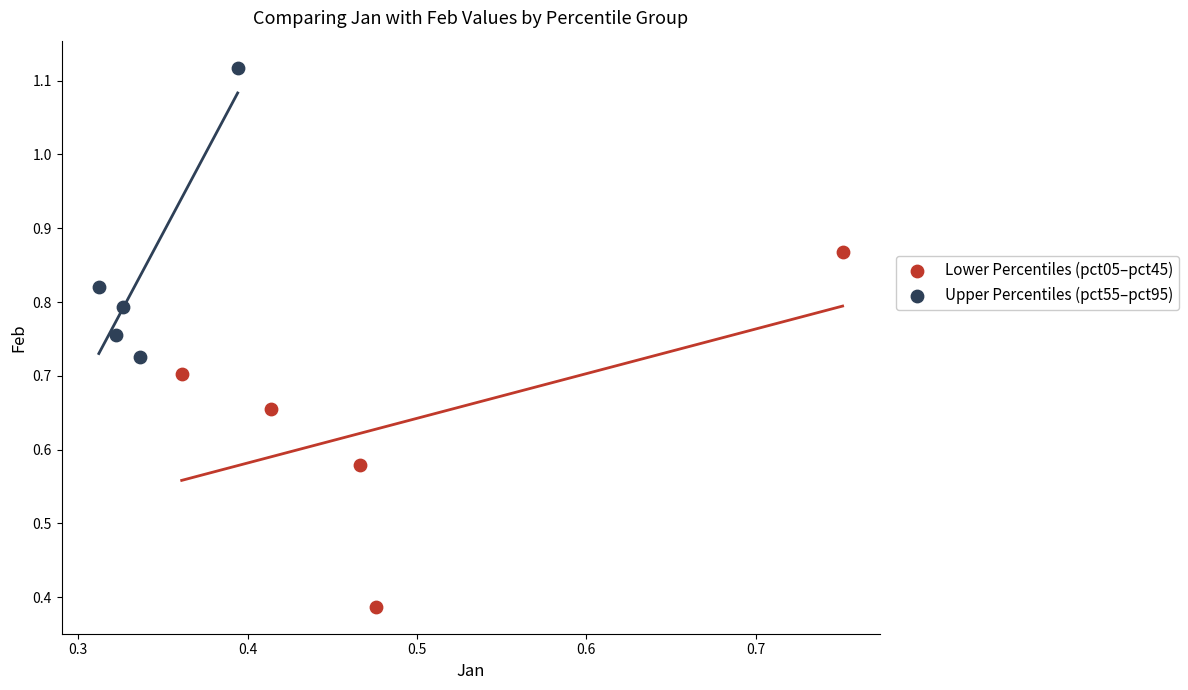

What are all the series names shown in the legend?

Lower Percentiles (pct05–pct45), Upper Percentiles (pct55–pct95)